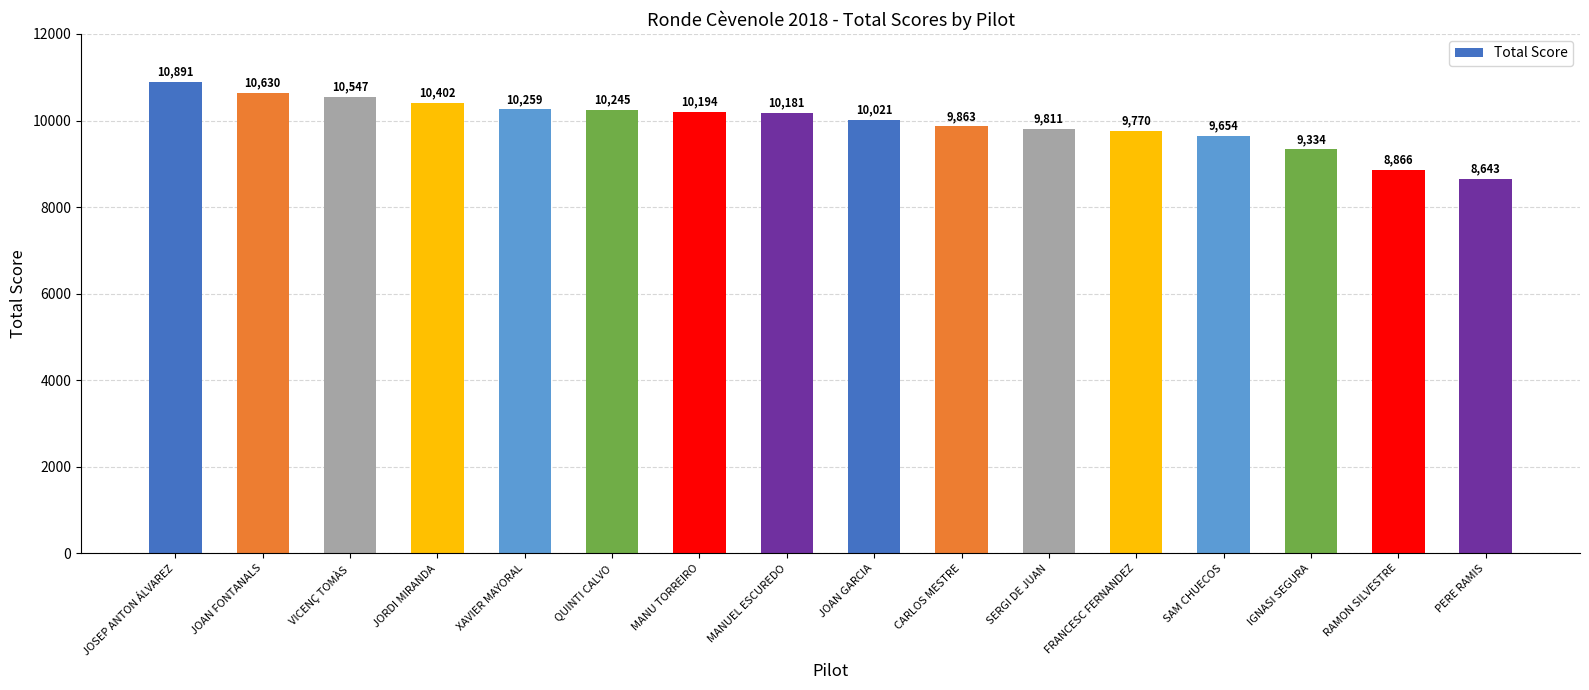

What is the label of the 4th bar from the right?

SAM CHUECOS